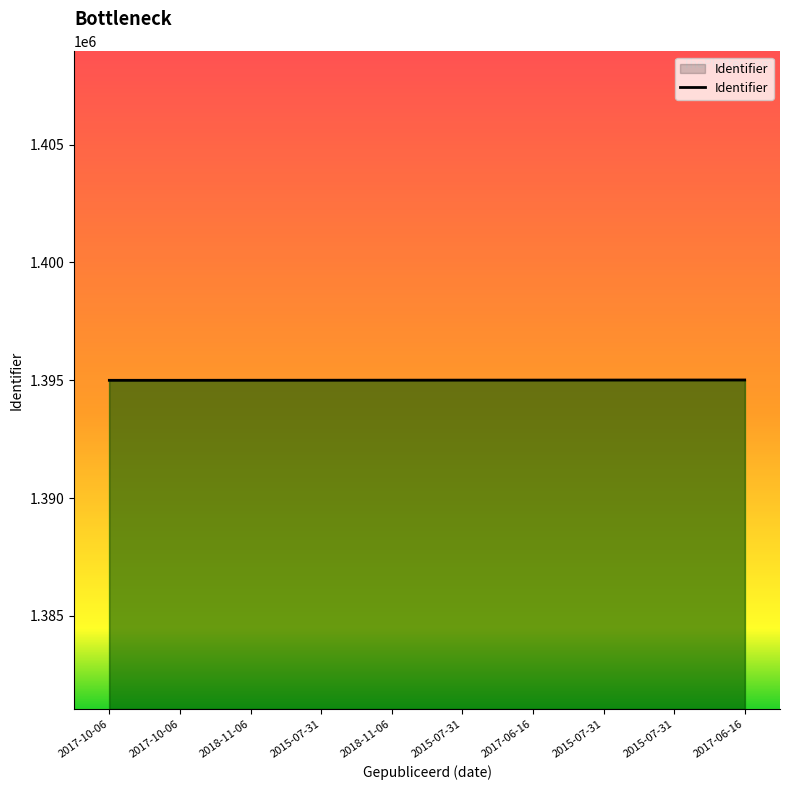

Which category has the highest value across all series?

2017-06-16